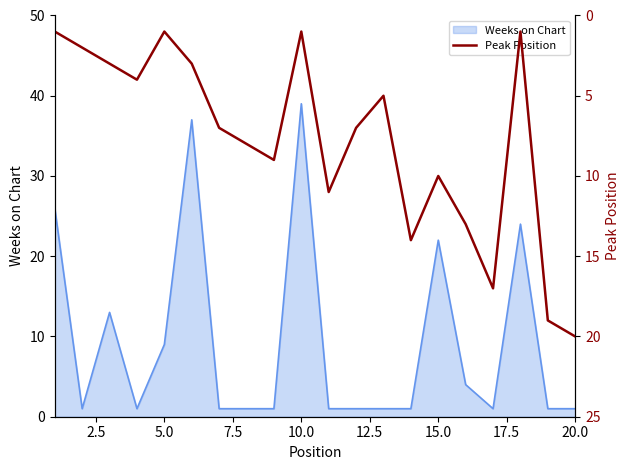

True or false: there are more than 2 points higher than both neighbors.

True